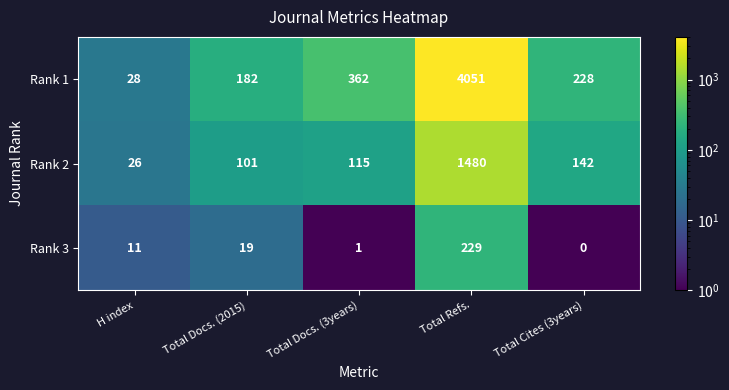

Which category has the highest value across all series?

Total Refs.